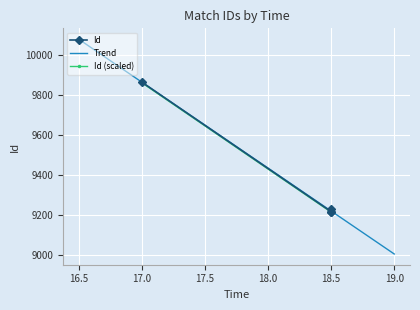

What is the highest value of the Trend series?

10078.0